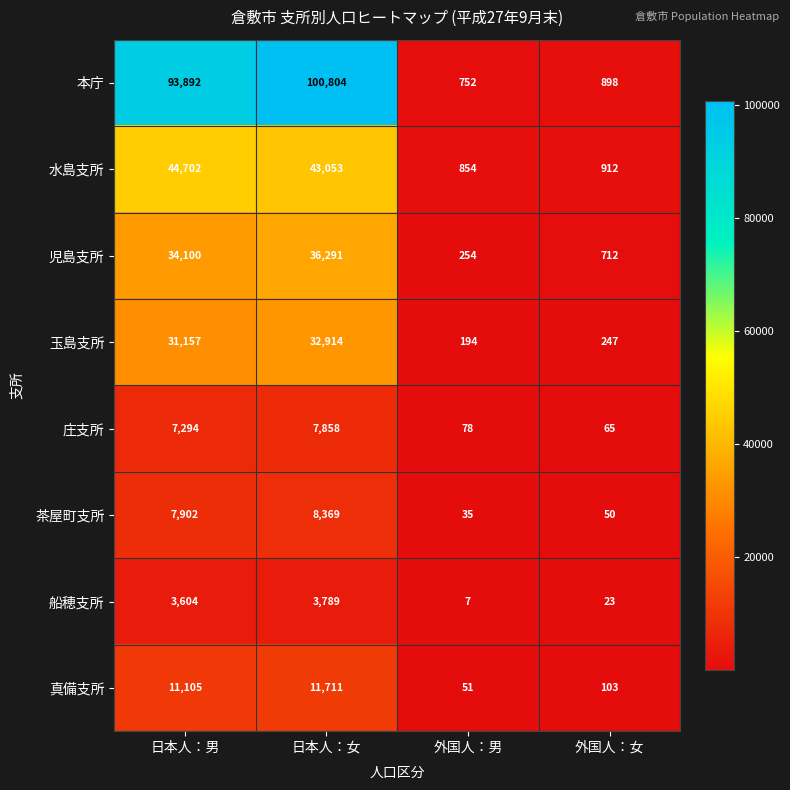

What is the average value of the 水島支所 series?

22380